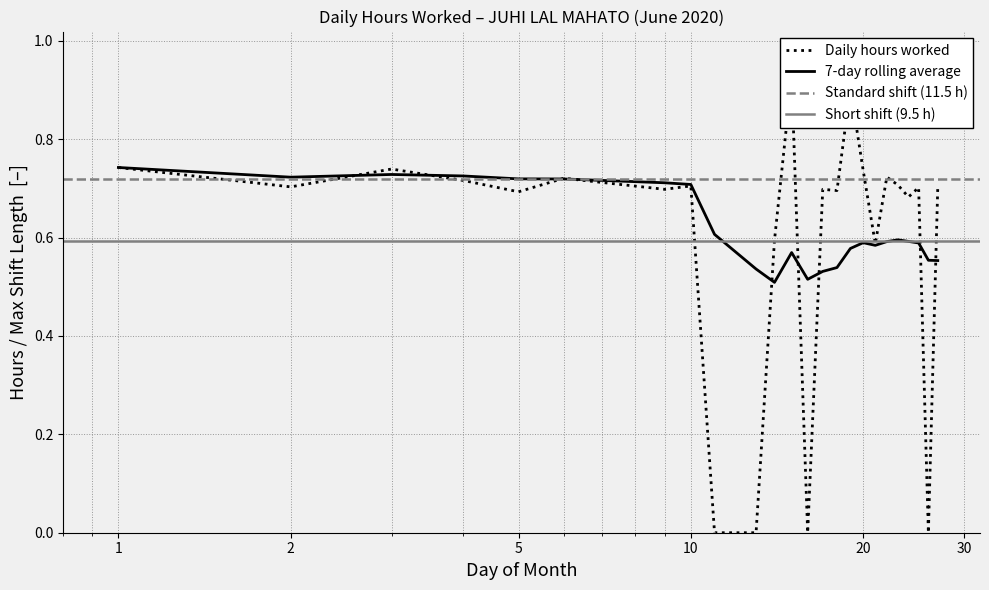

Rank the categories by 7-day Rolling Average value from lowest to highest.

14, 16, 17, 13, 18, 27, 26, 15, 19, 21, 25, 20, 22, 24, 23, 11, 10, 9, 6, 5, 2, 4, 3, 1